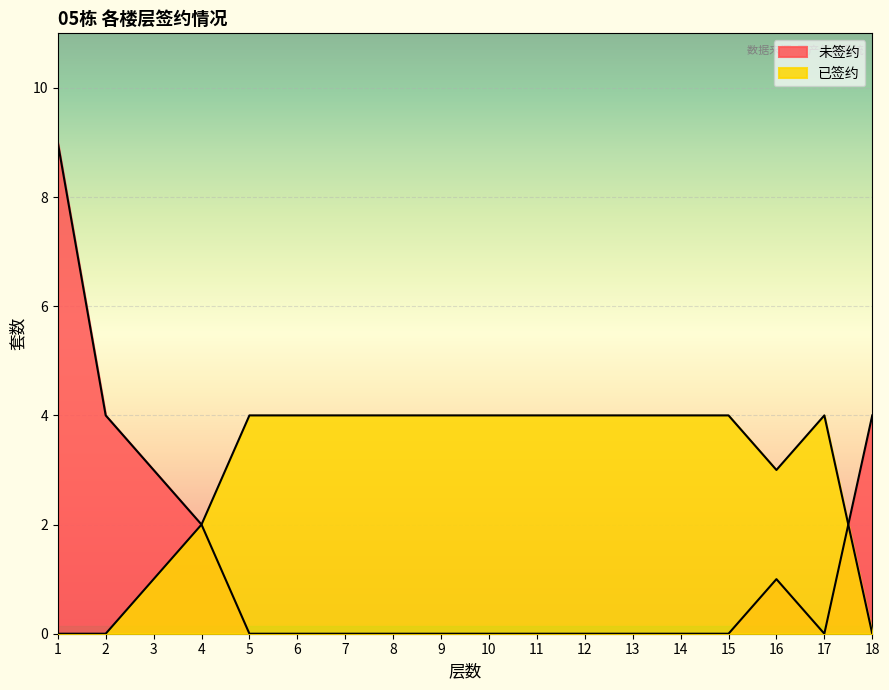

What is the difference between the highest and lowest values at 9?

4